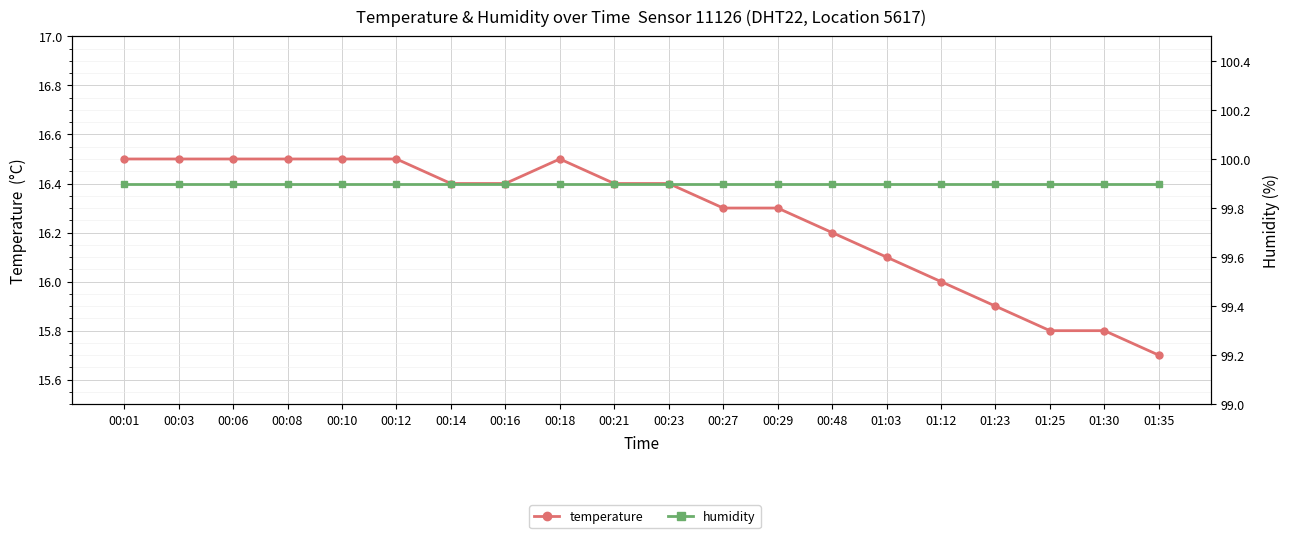

What is the sum of the humidity values at 00:01 and 00:12?

199.8